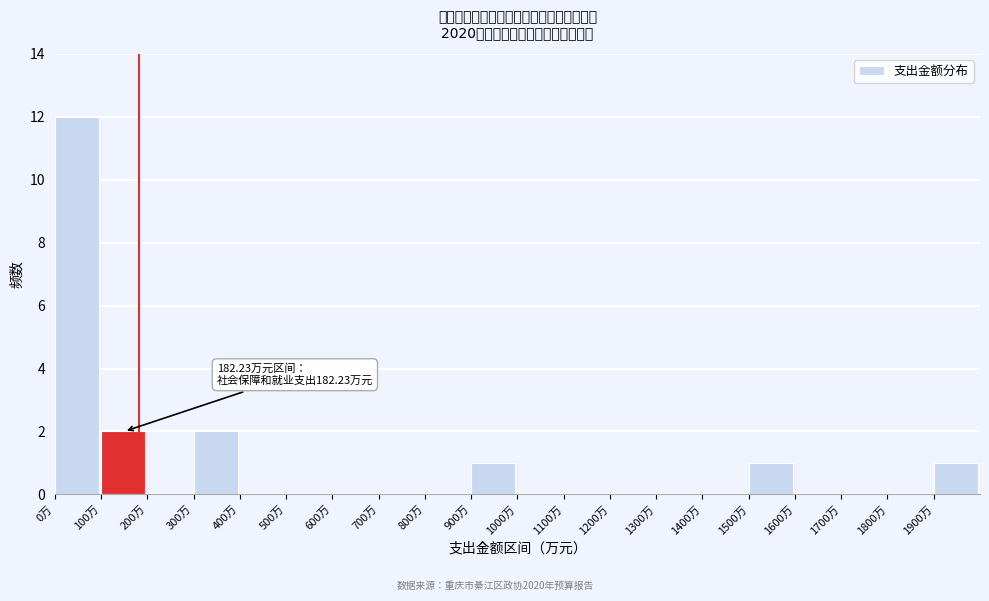

Which range on the x-axis has the tallest bar?

0 to 100